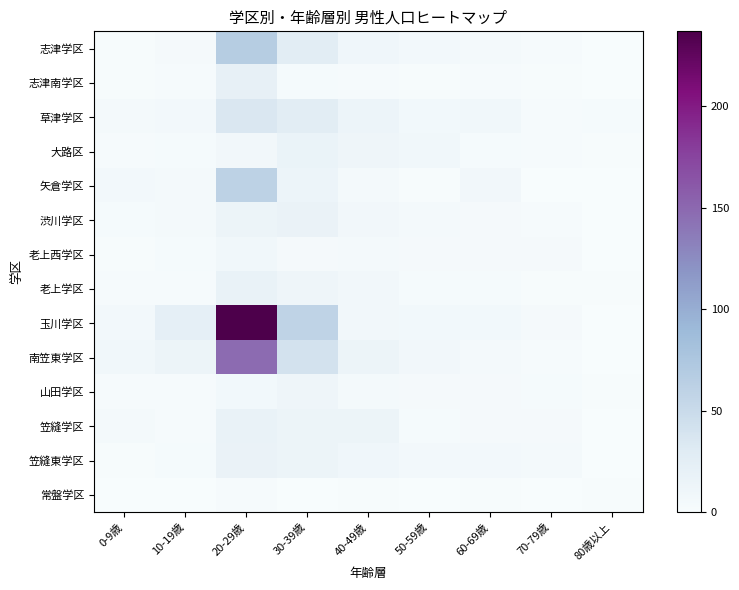

Which has a higher value, 10-19歳 or 20-29歳?

20-29歳